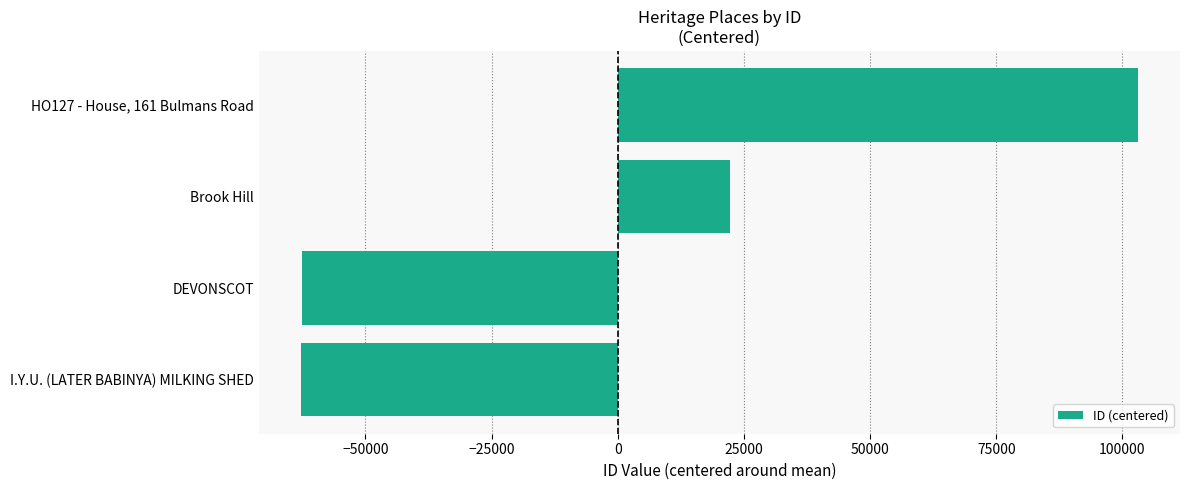

What is the difference between the second highest and minimum values?

85132.0